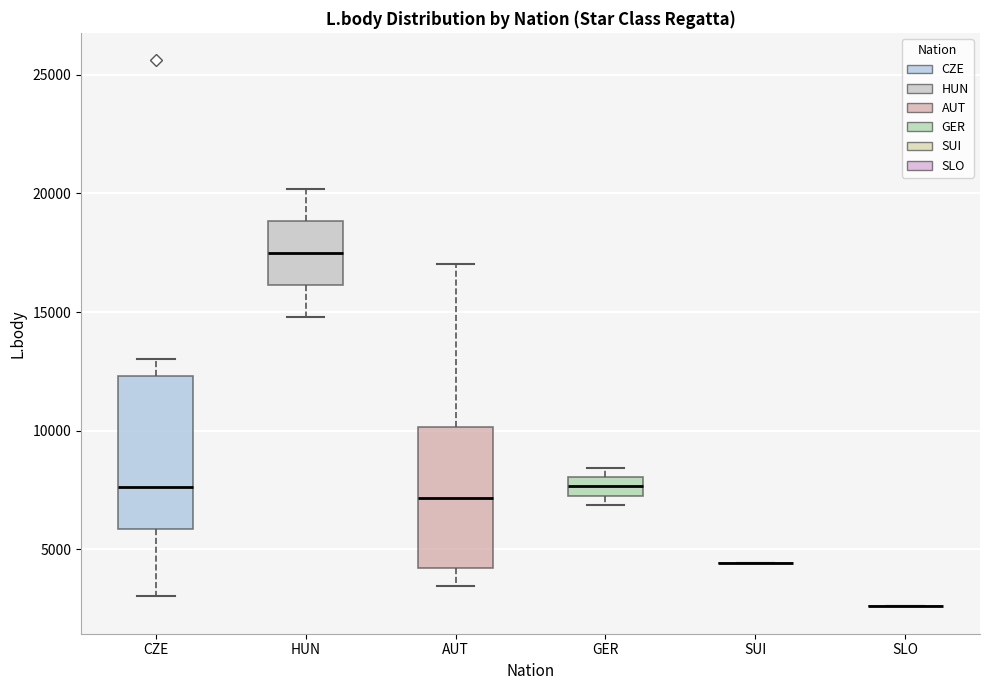

Which box is the tallest, from its lower edge to its upper edge?

CZE